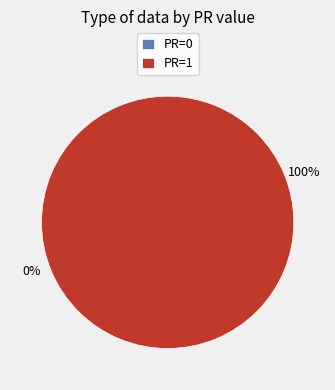

Which has a higher value, values or 1?

1